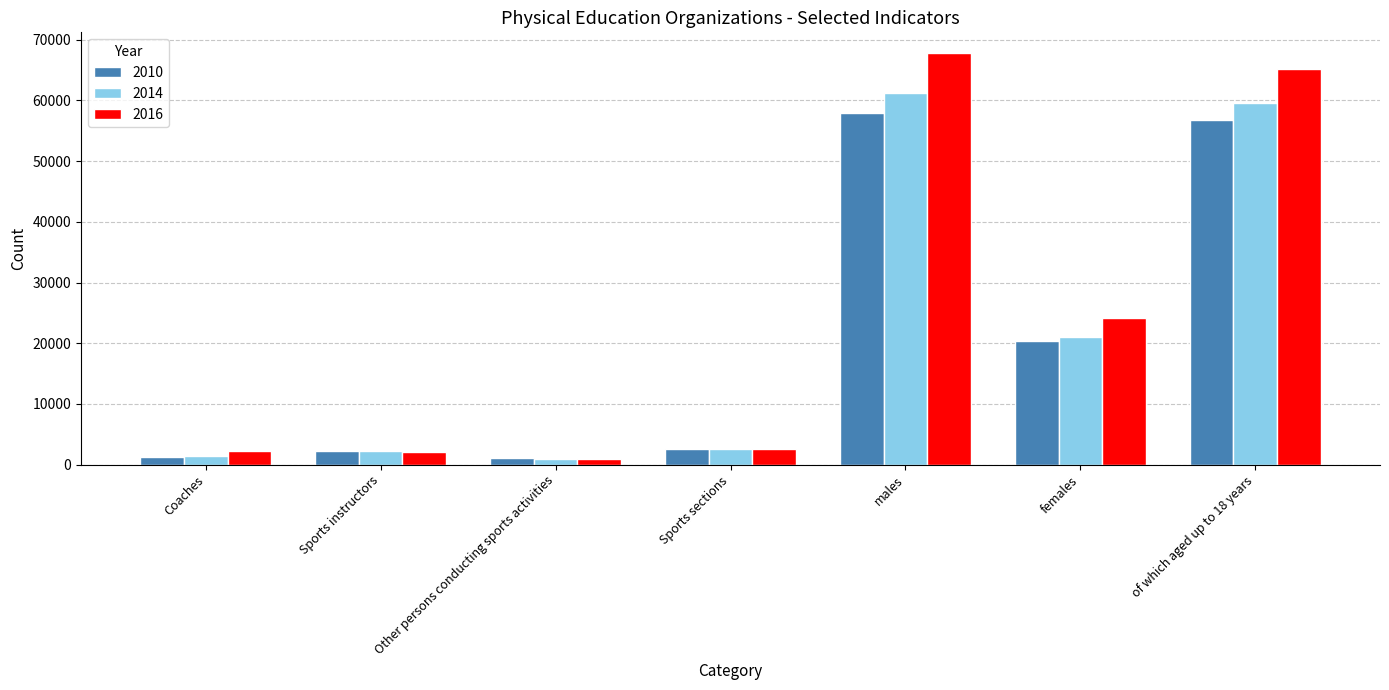

What is the sum of all 2010 values?

142384